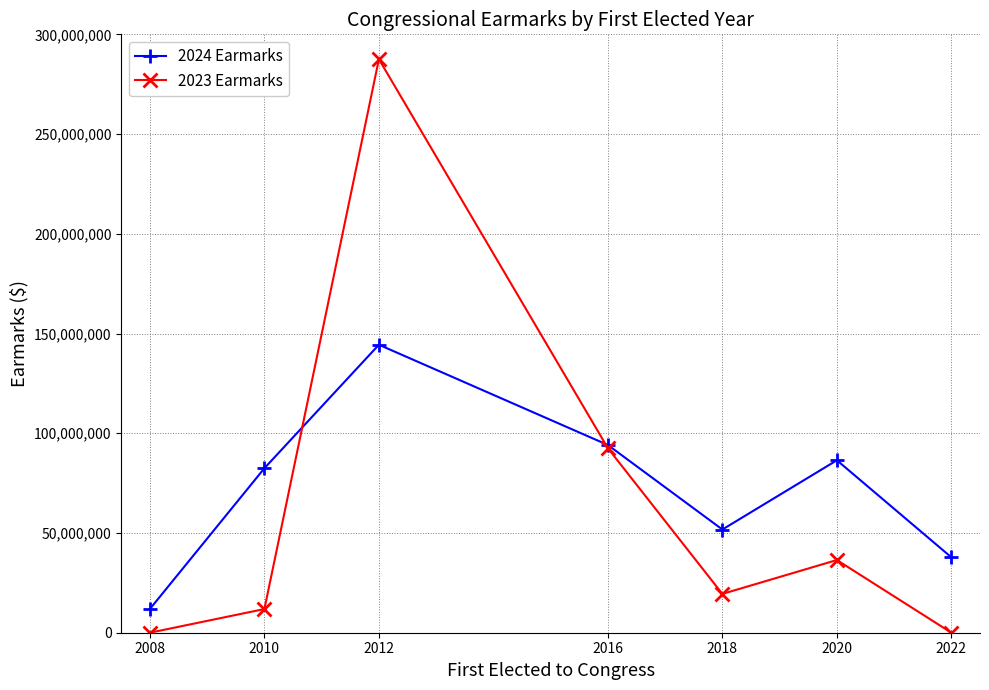

Rank the series by their maximum value, from highest to lowest.

2023 Earmarks, 2024 Earmarks